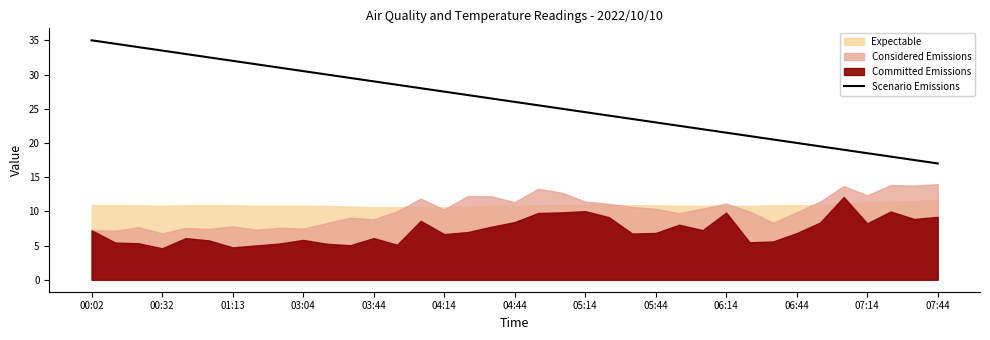

Approximately how many times larger is the value at 06:14 compared to 04:44?

0.8